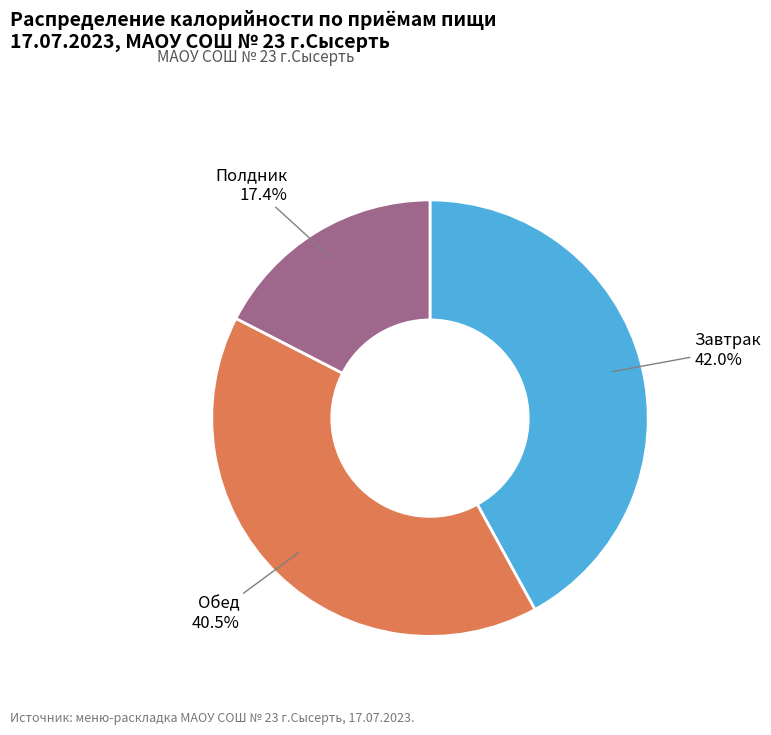

The Завтрак slice represents 50% of the pie. True or false?

False